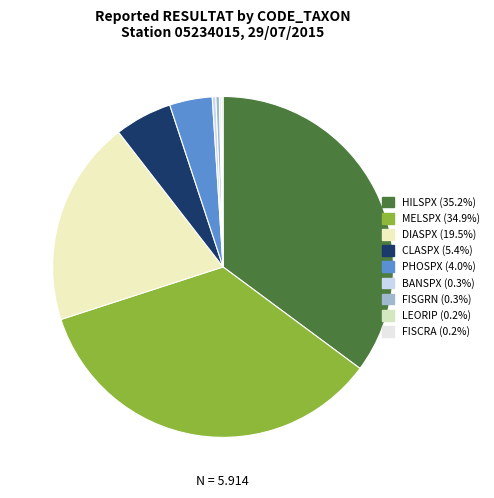

True or false: FISCRA accounts for 13% of the total.

False